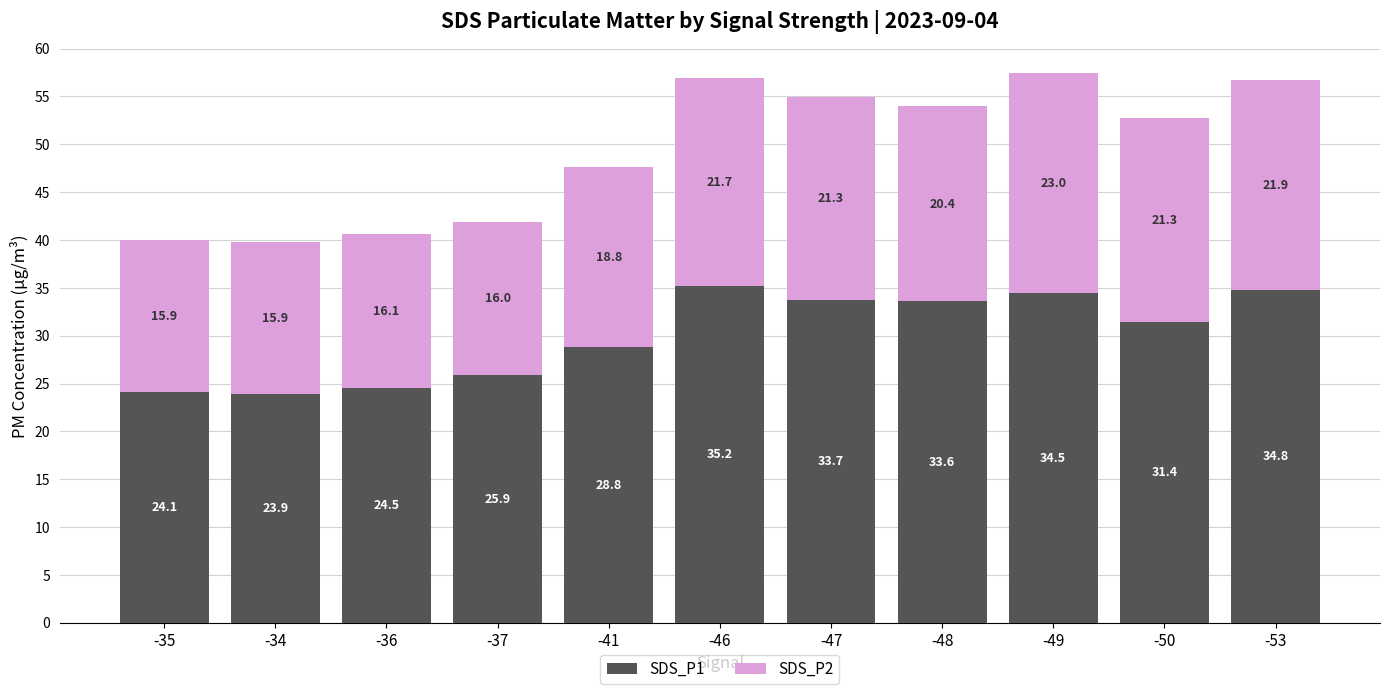

What is the value of the SDS_P1 bar at the 8th from the left?

33.6